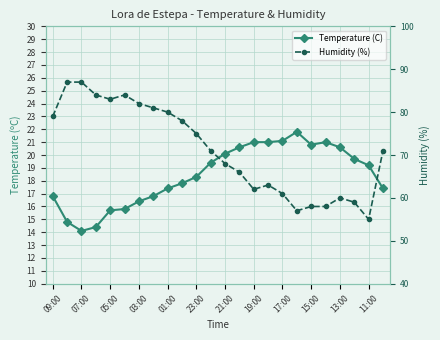

Which series has the widest spread of values?

Humidity (%)